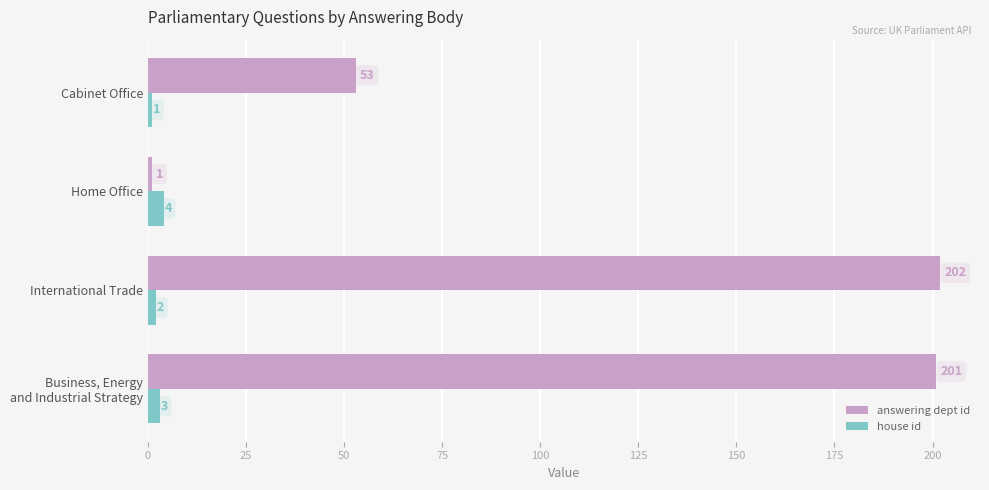

What is the average value of the answering dept id series?

114